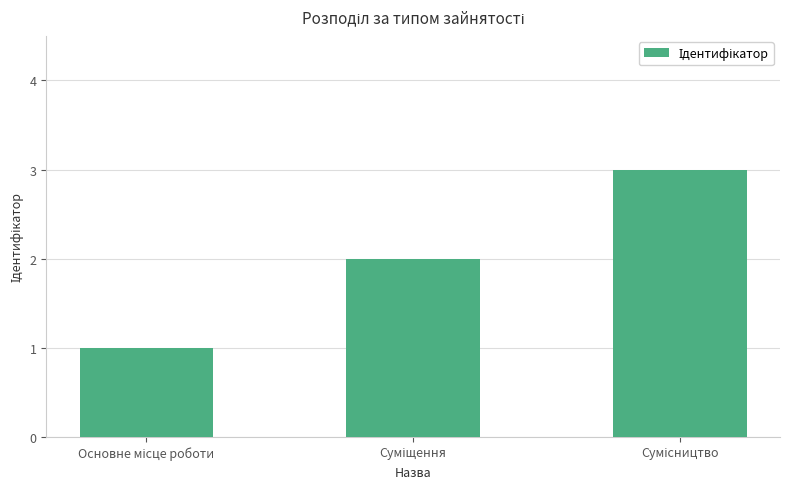

Reading left to right, list all the values displayed in this chart.

1	2	3